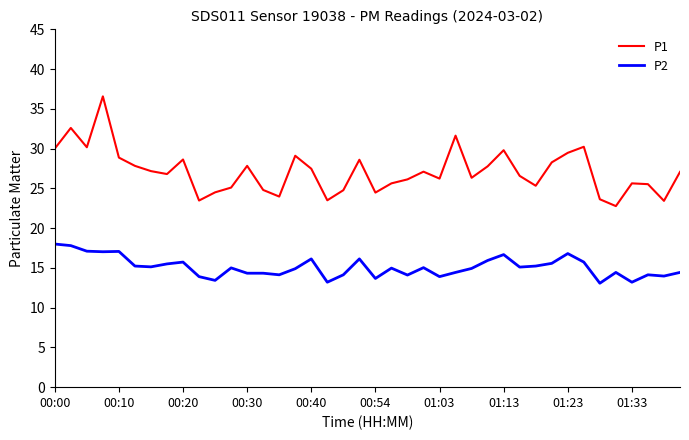

Count the number of data series in this chart.

2